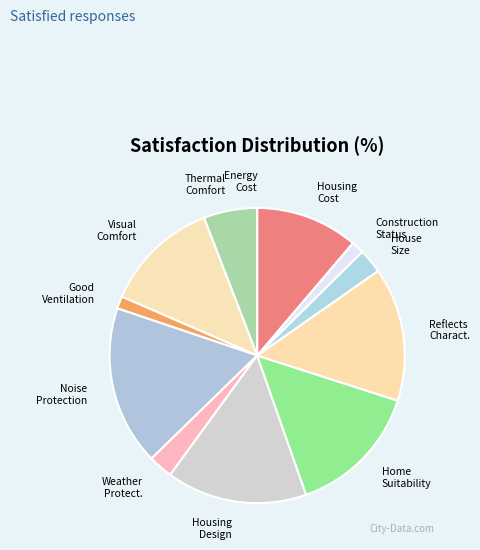

Is there any slice that represents more than half of the pie?

No